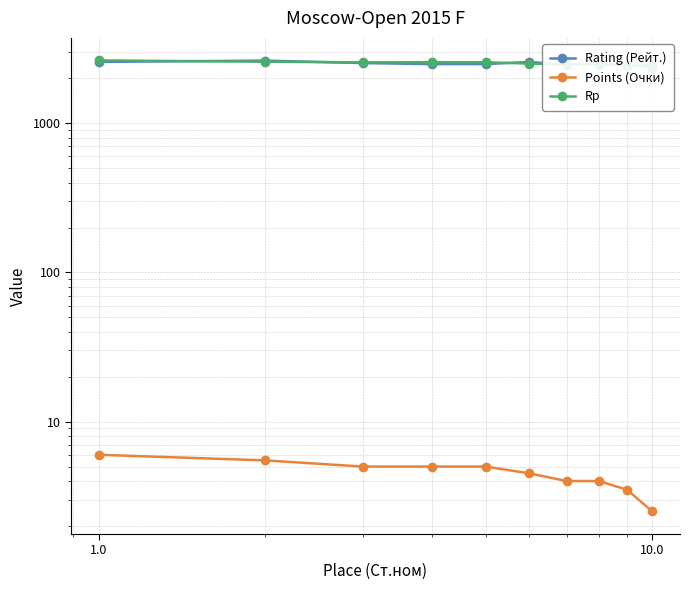

Which series has the largest range (max minus min)?

Rp